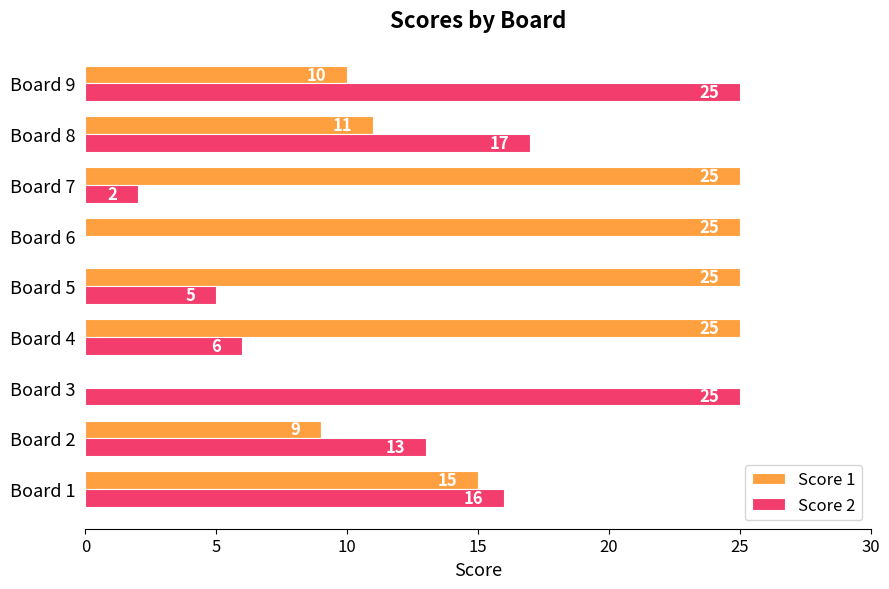

What is the maximum value shown in the chart?

25